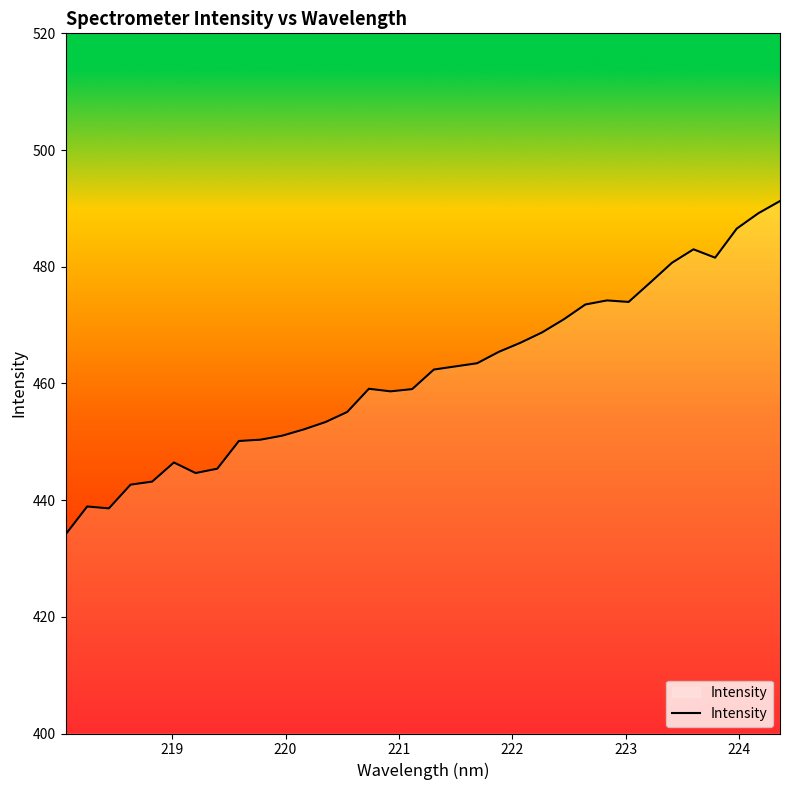

What is the minimum value shown in the chart?

434.1